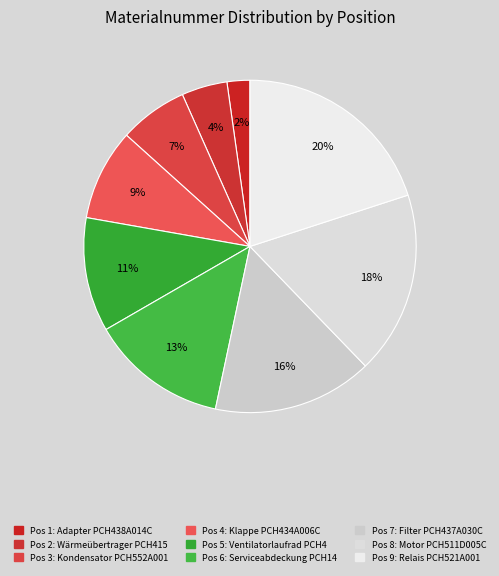

Count the number of slices in the pie.

9